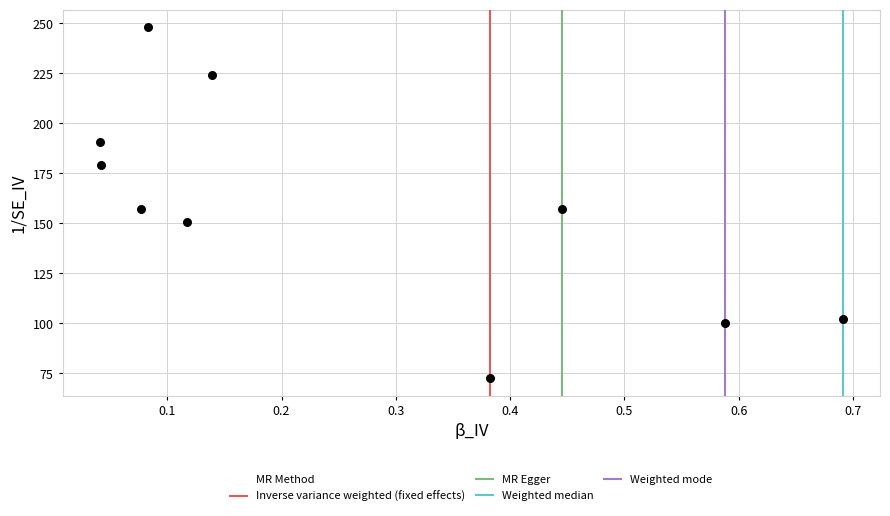

What is the average X value?

0.3